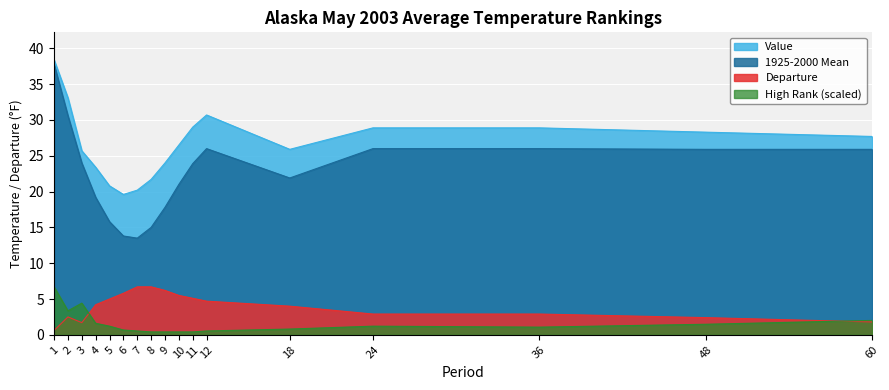

Which series has the largest total across all categories?

Value